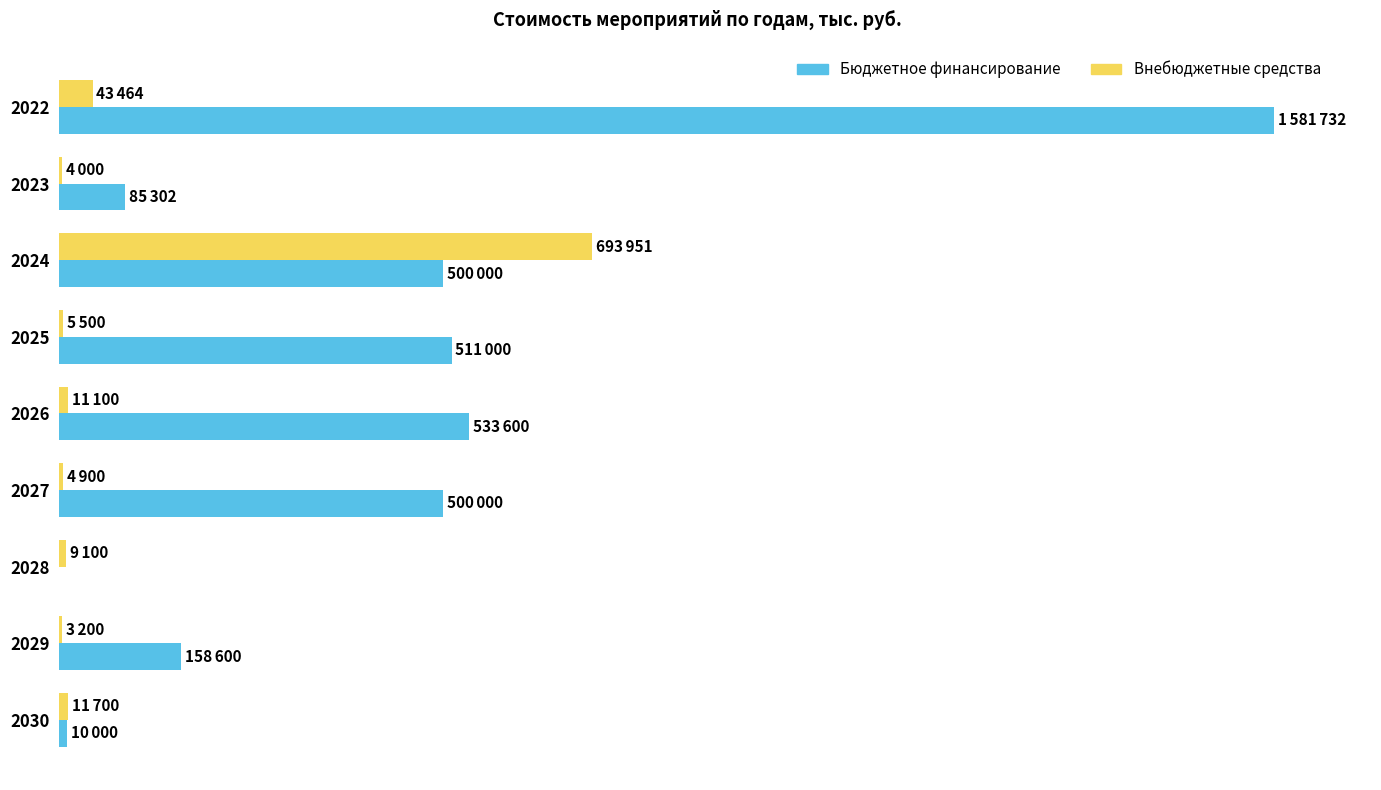

What are all the series names shown in the legend?

Бюджетное финансирование, Внебюджетные средства